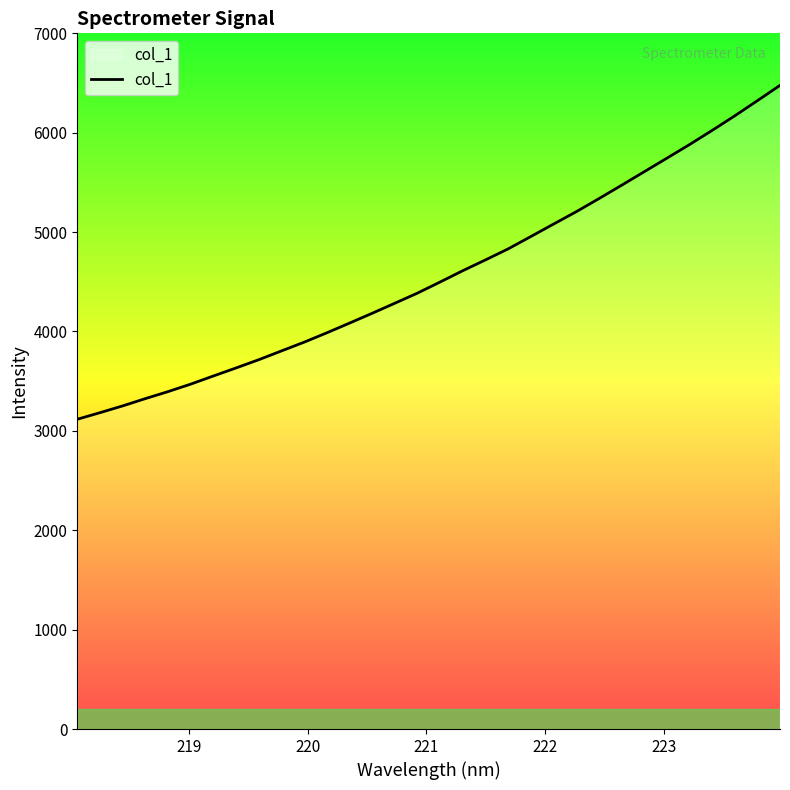

What is the minimum value shown in the chart?

3116.8